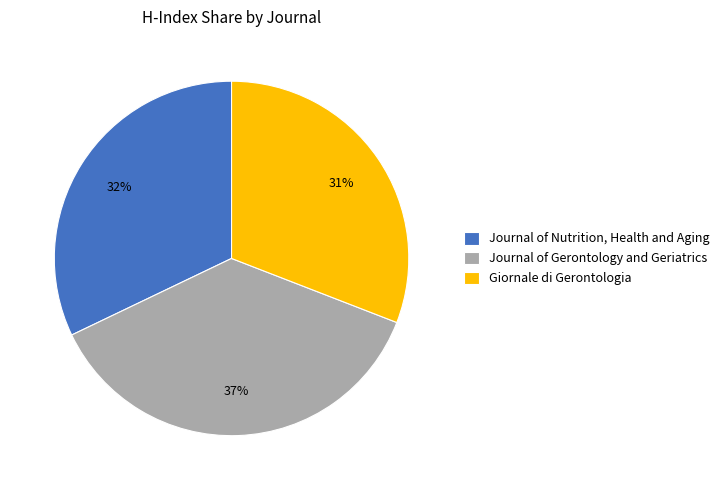

Is Journal of Nutrition, Health and Aging the majority of the pie?

No